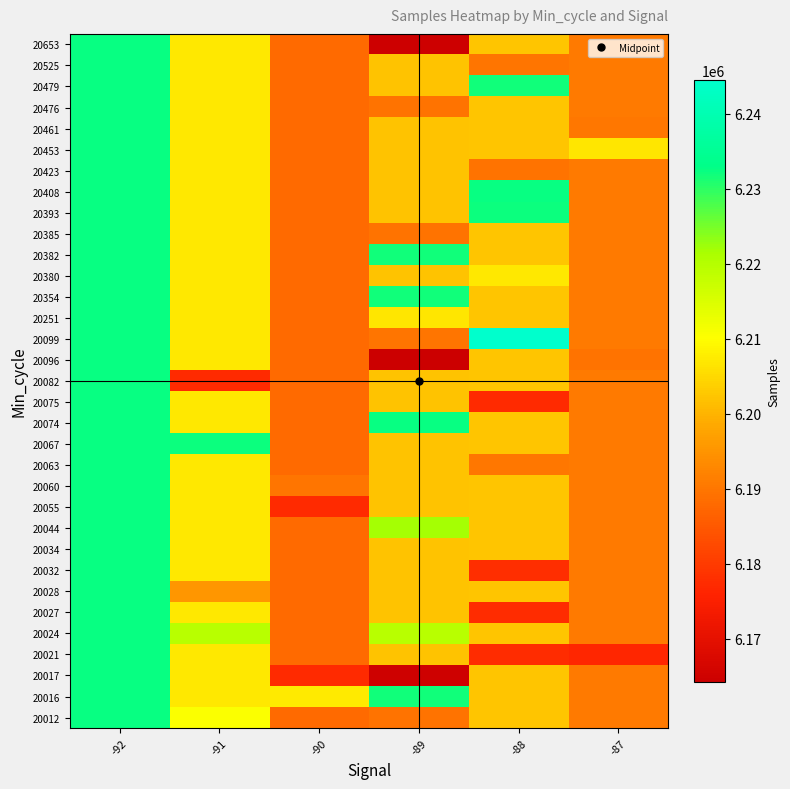

Which has a higher value, -90 or -91?

-91